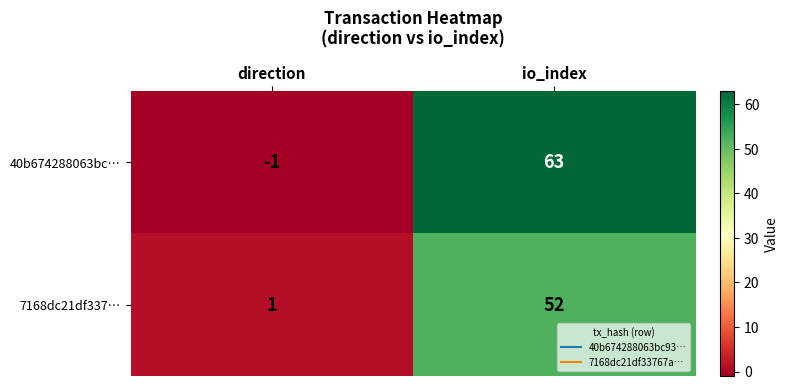

List the labels in order of 40b674288063bc… value, smallest first.

direction, io_index